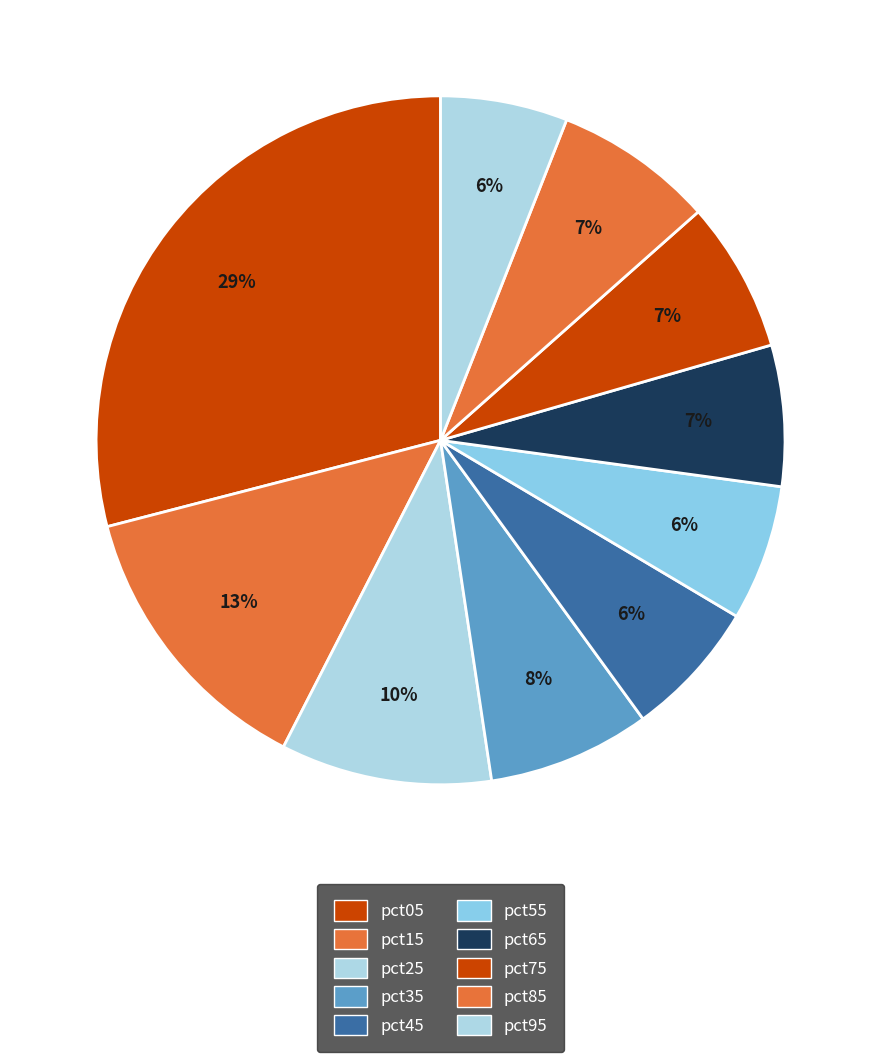

How many slices are in this pie chart?

10